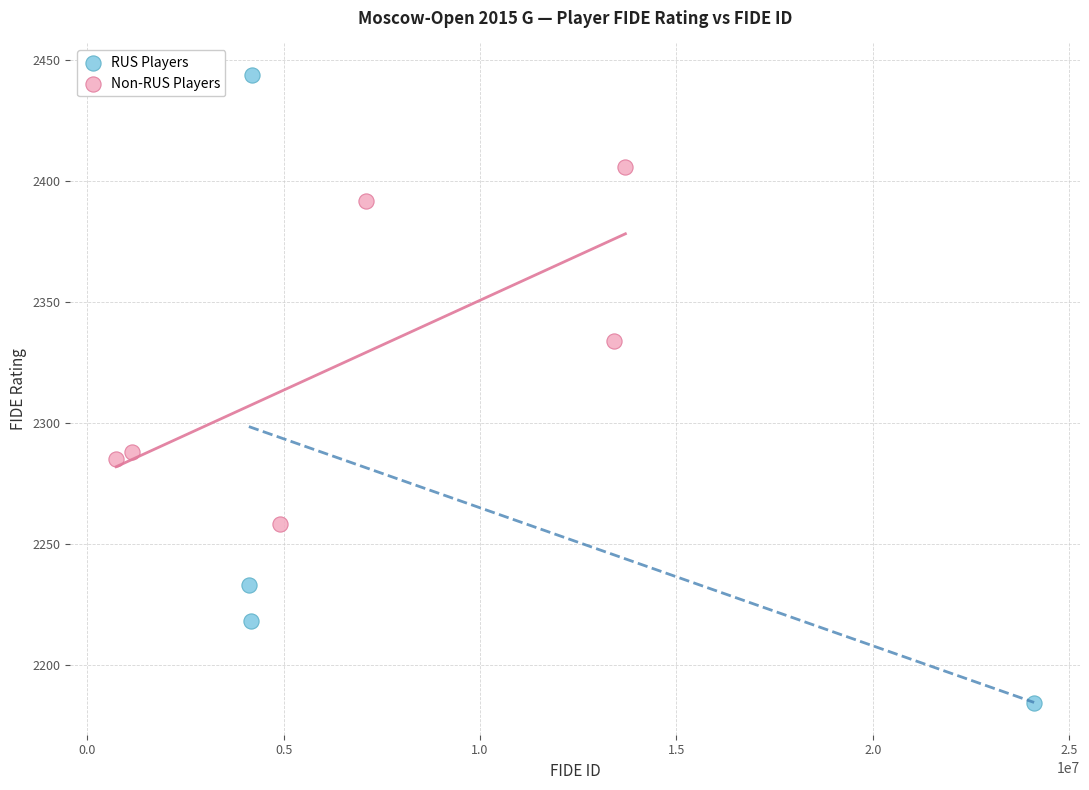

Which series has the widest spread of Y values?

RUS Players